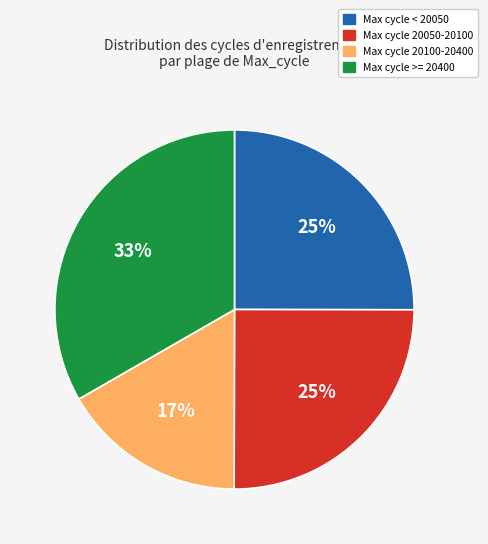

To the nearest percent, what is the combined percentage of Max cycle >= 20400 and Max cycle < 20050?

58%